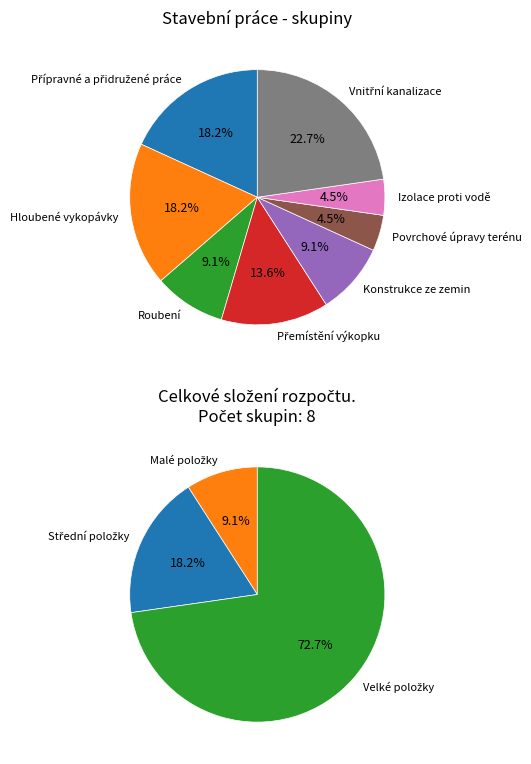

How many slices are in this pie chart?

8